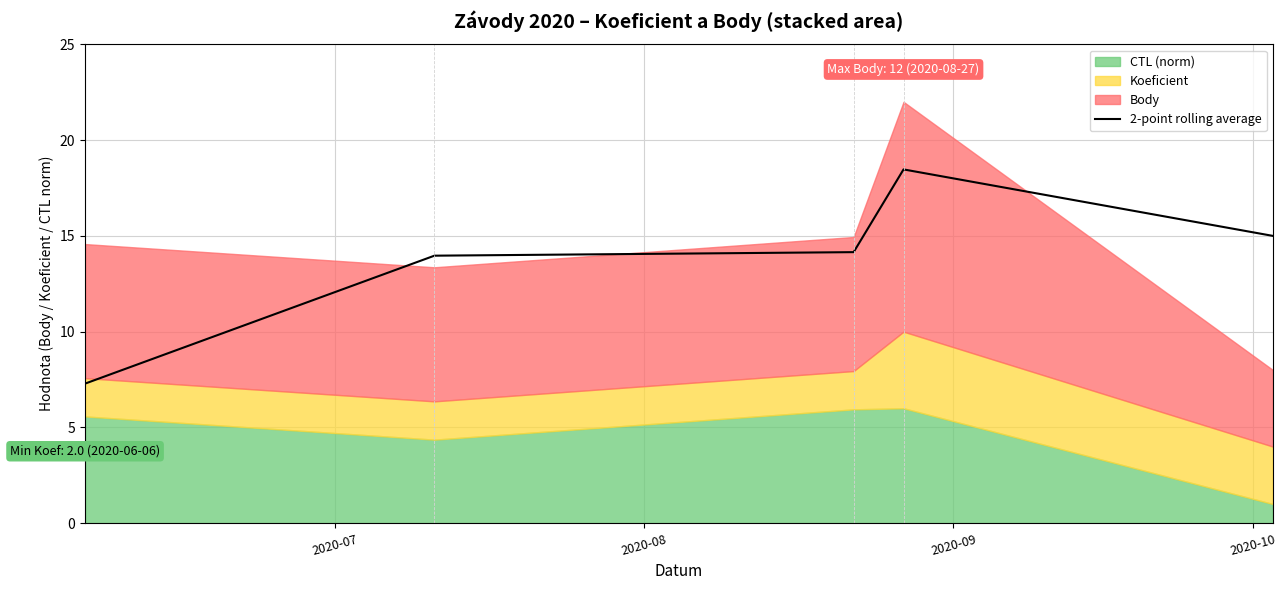

What is the lowest value of the 2-point rolling average series?

7.3